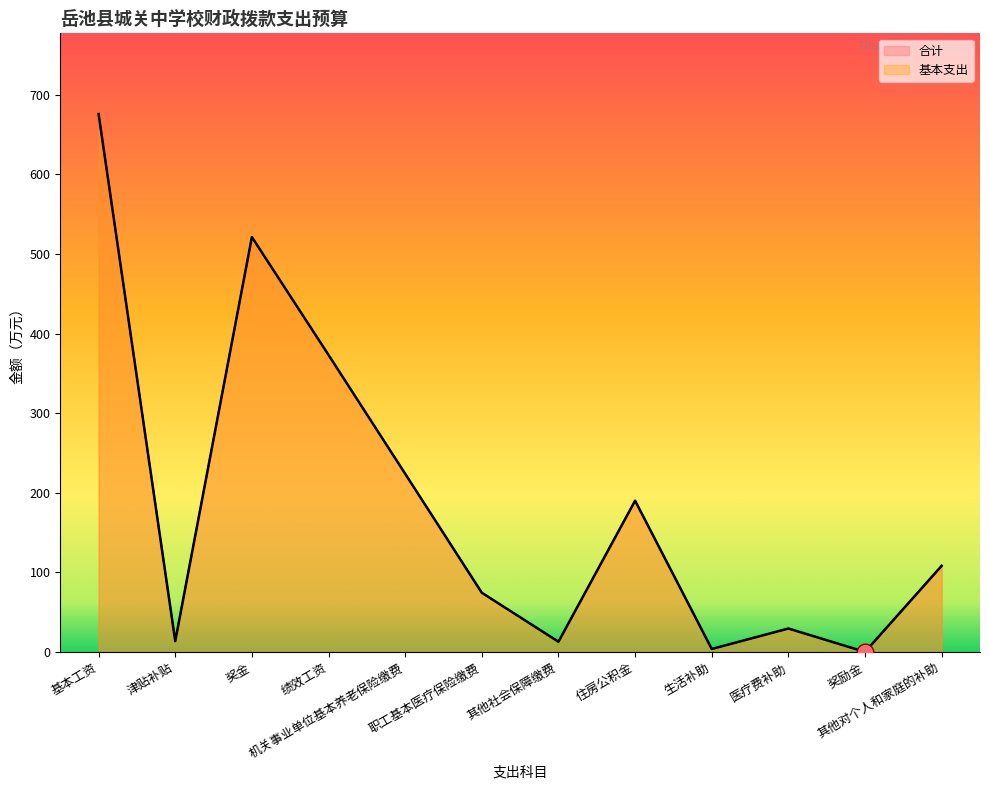

Count the number of categories in the chart.

12